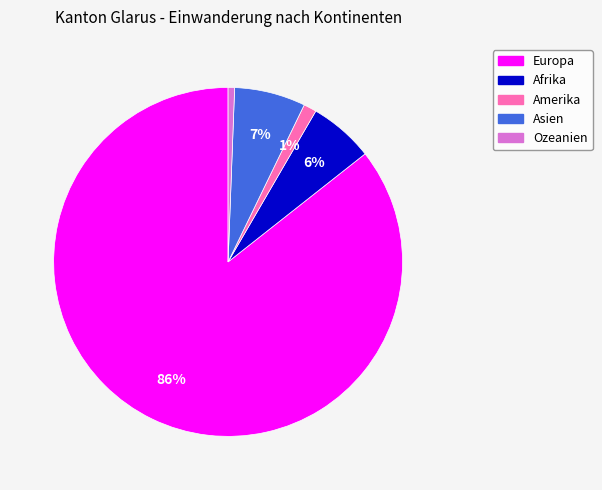

Do Asien and Amerika together represent more than half of the pie?

No